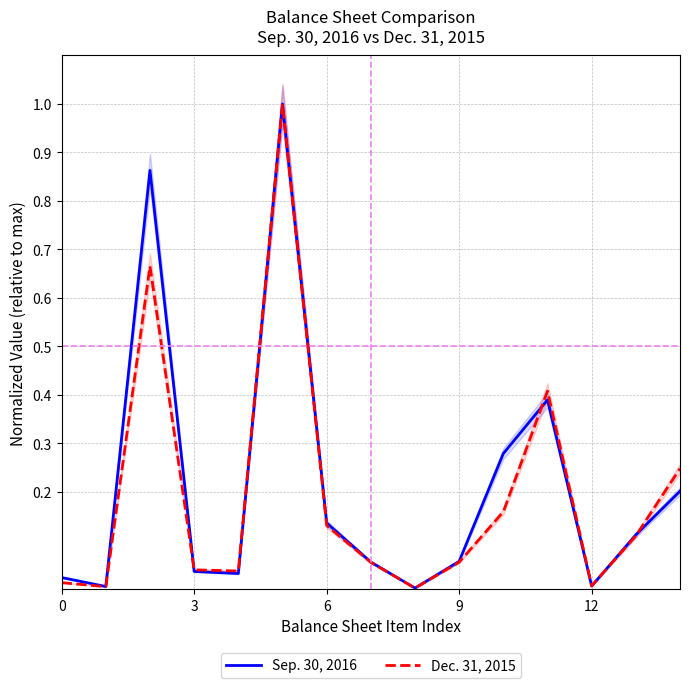

Reading right to left, what are all the values shown in this chart?

Sep. 30, 2016: 0.2	0.1	0.0	0.4	0.3	0.1	0.0	0.1	0.1	1.0	0.0	0.0	0.9	0.0	0.0
Dec. 31, 2015: 0.2	0.1	0.0	0.4	0.2	0.1	0.0	0.1	0.1	1.0	0.0	0.0	0.7	0.0	0.0